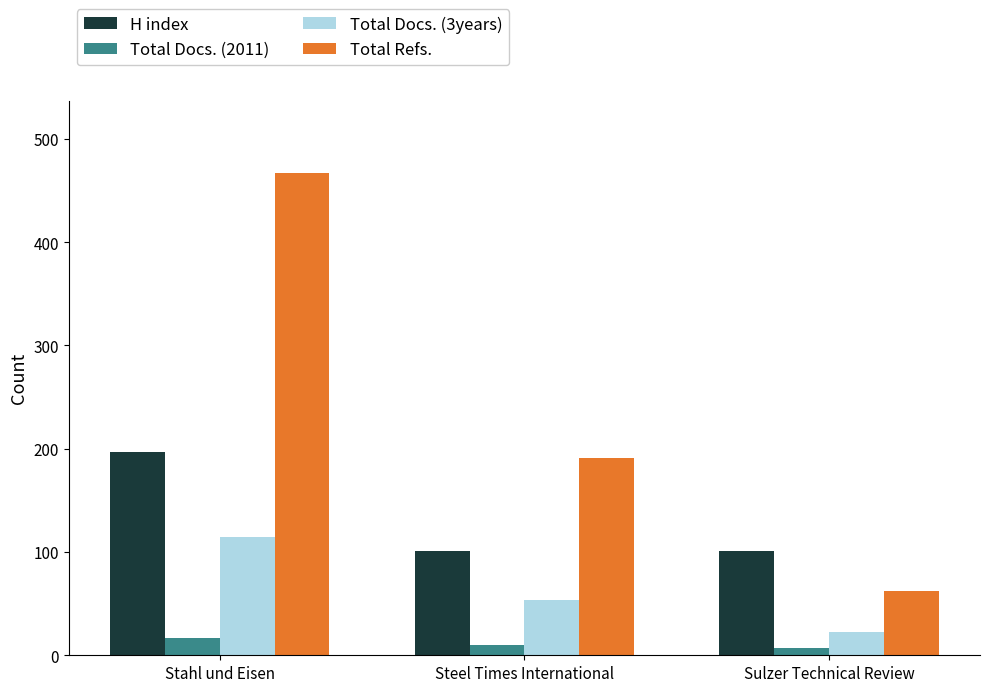

Which series has the widest spread of values?

Total Refs.